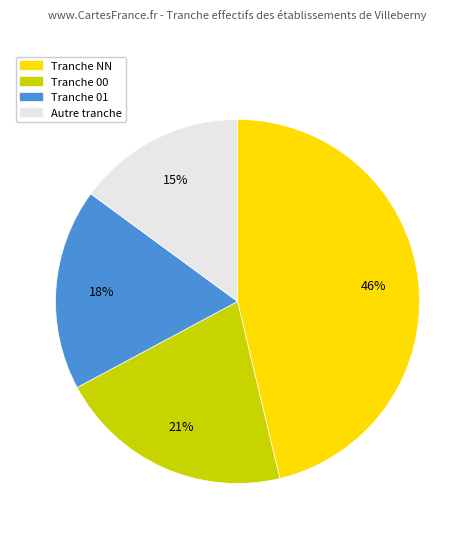

To the nearest percent, what is the average slice percentage?

25%